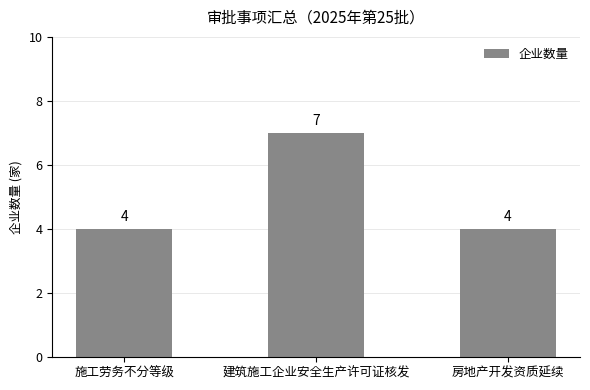

Approximately how many times larger is the value at 施工劳务不分等级 compared to 房地产开发资质延续?

1.0